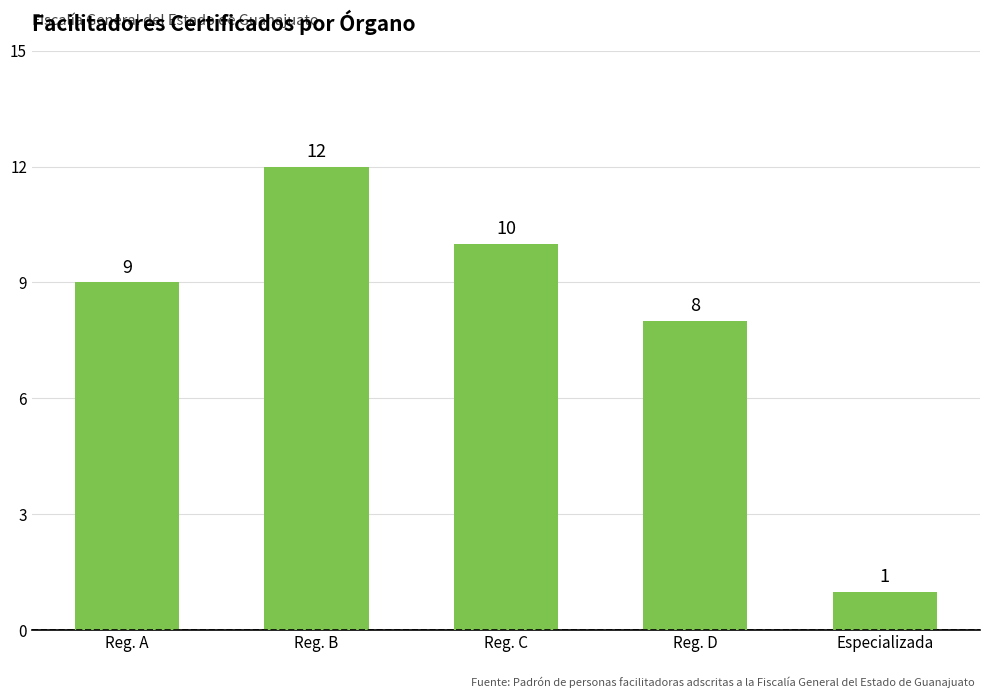

What is the value of the 1st bar from the left?

9